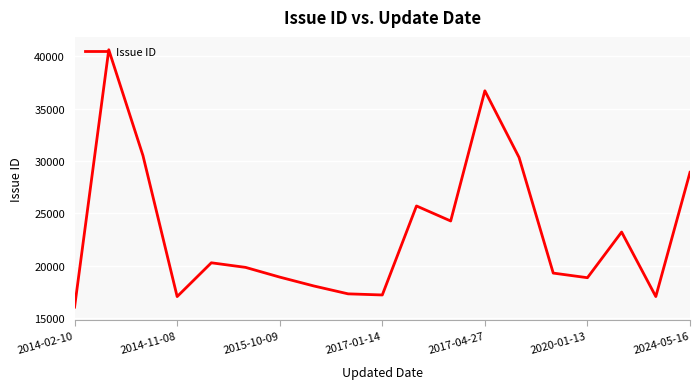

What is the difference between the second highest and second lowest values?

19639